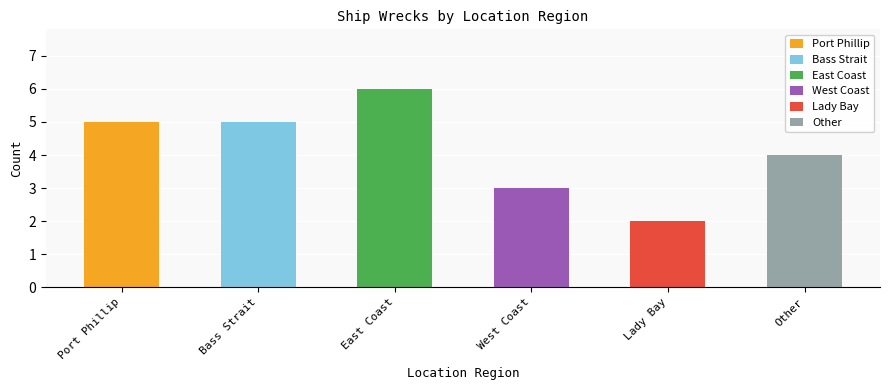

What is the change in value from East Coast to West Coast?

-3